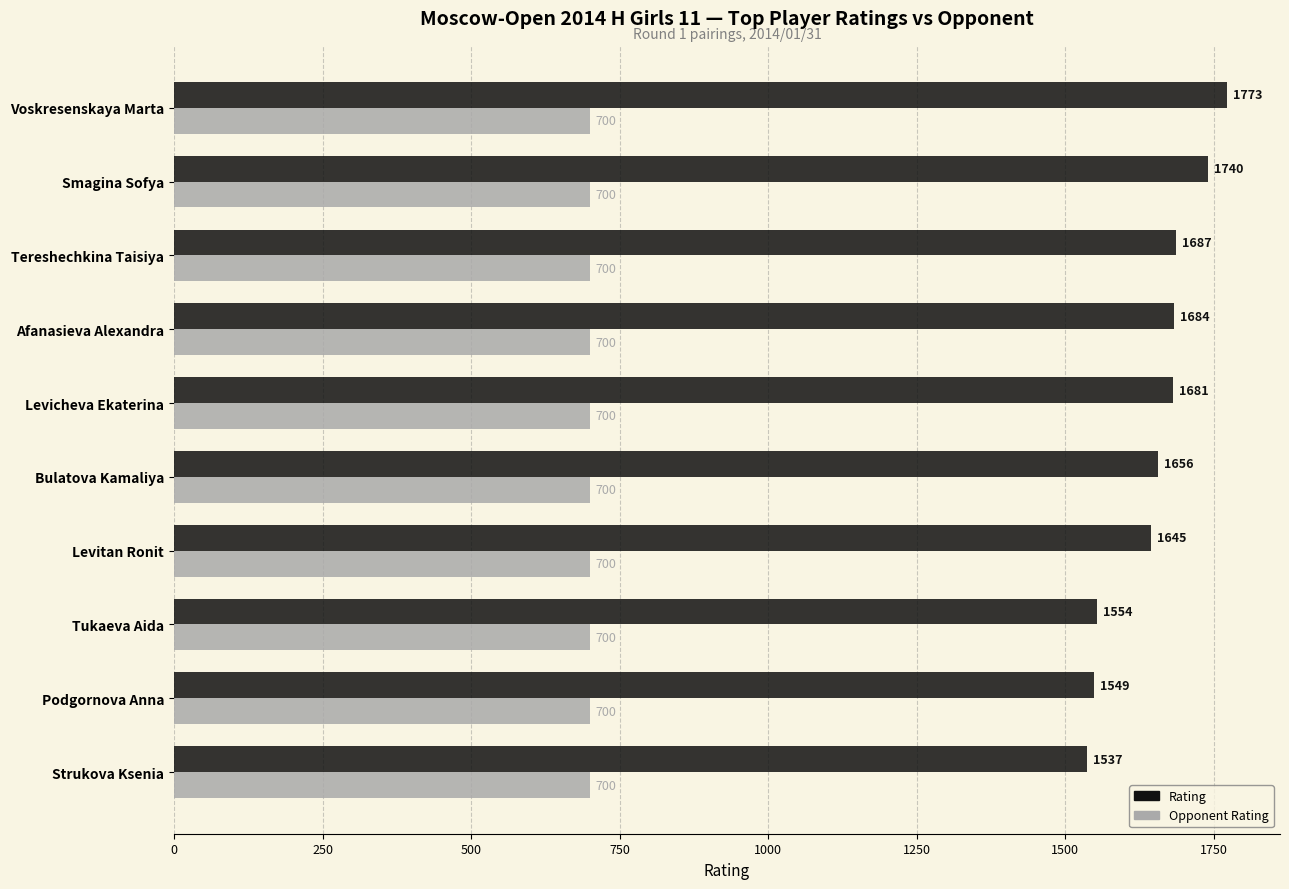

List the series in order of their peak value, lowest first.

Opponent Rating, Rating